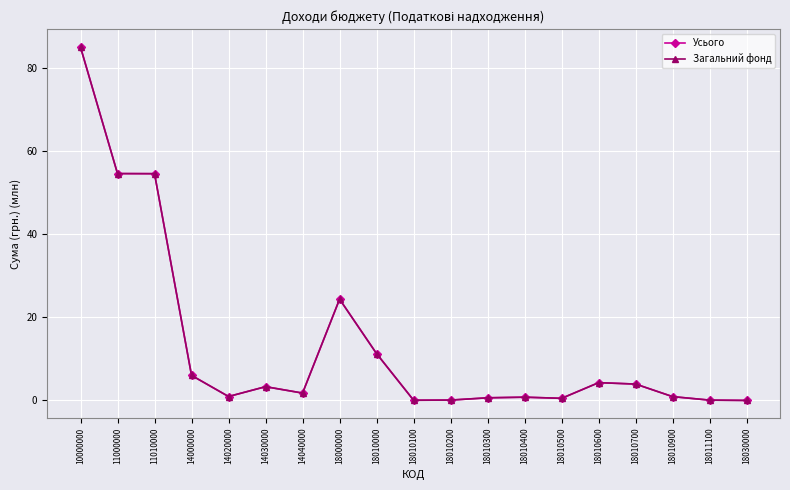

What is the value of the Загальний фонд point at the 16th from the left?

3.9